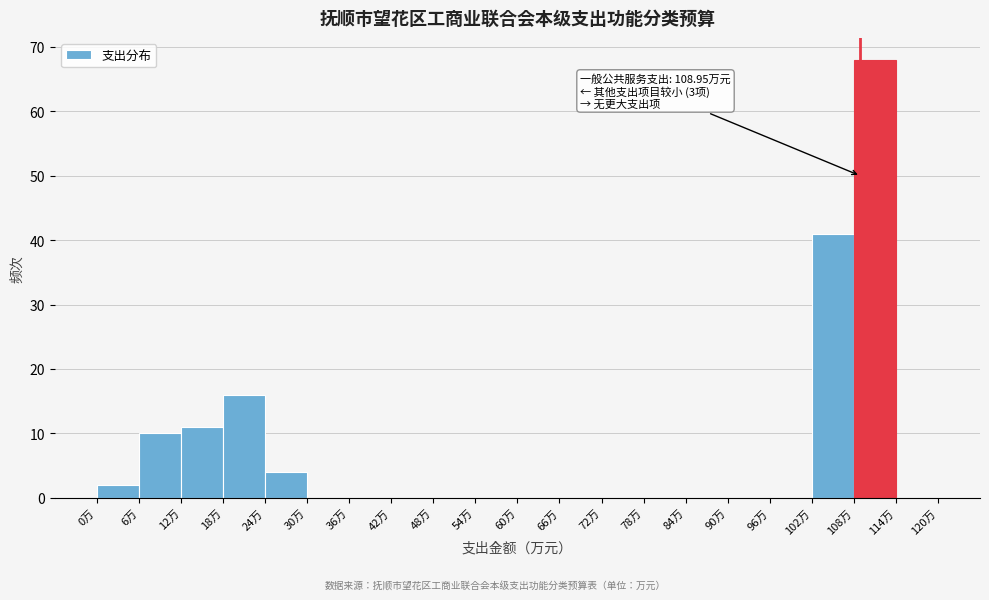

Which range on the x-axis has the tallest bar?

108 to 114